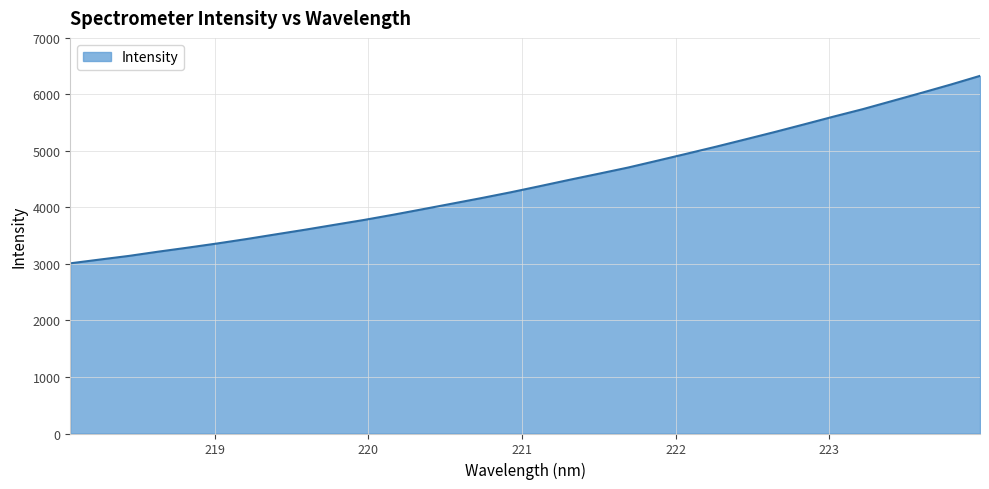

Count the number of categories in the chart.

32